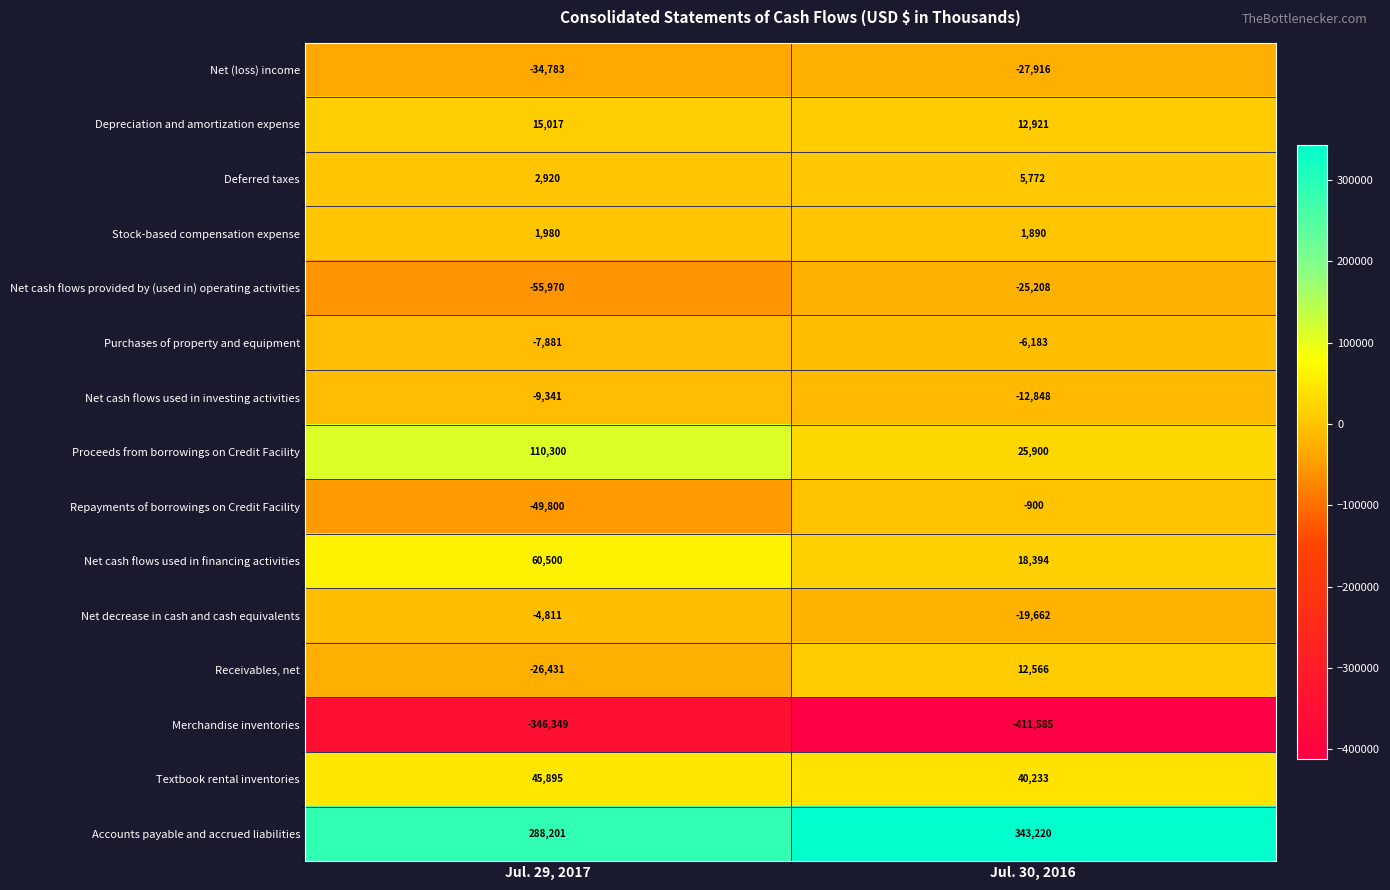

What is the minimum value shown in the chart?

-411585